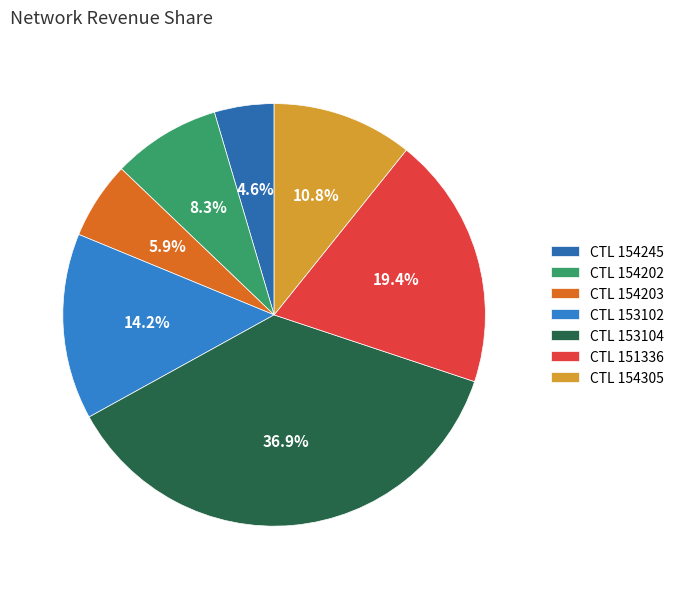

How many segments does this pie chart have?

7